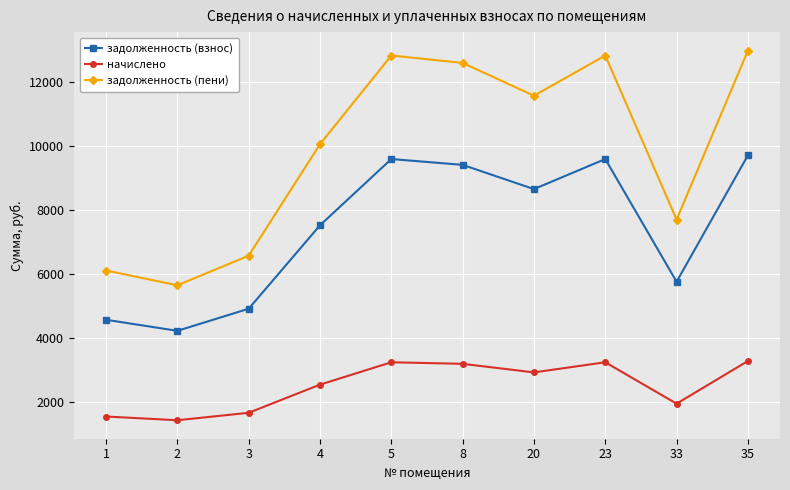

What is the maximum value for задолженность (пени)?

12994.1